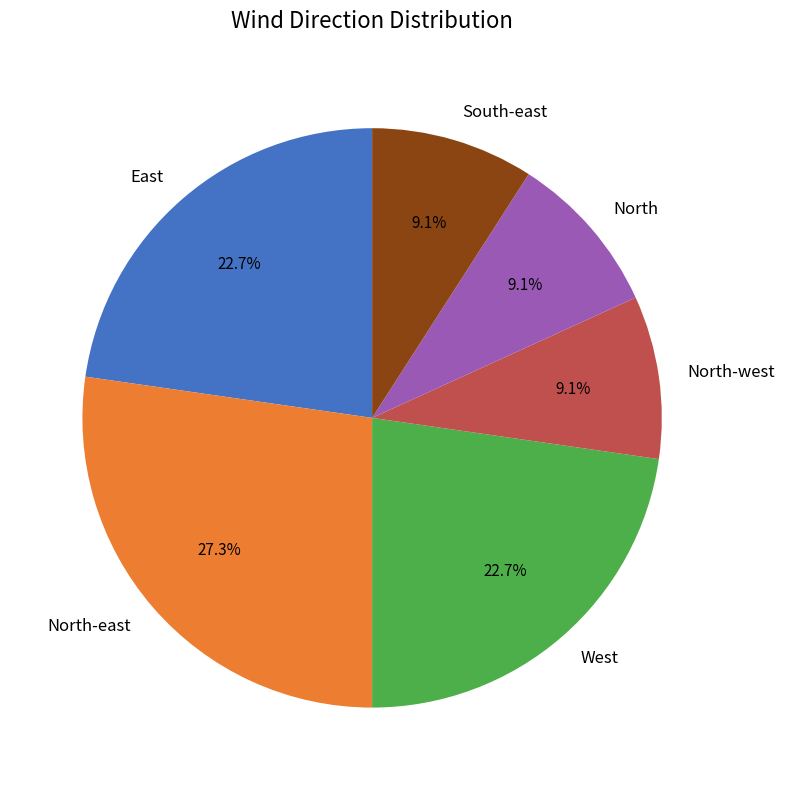

The North-east slice represents 27% of the pie. True or false?

True